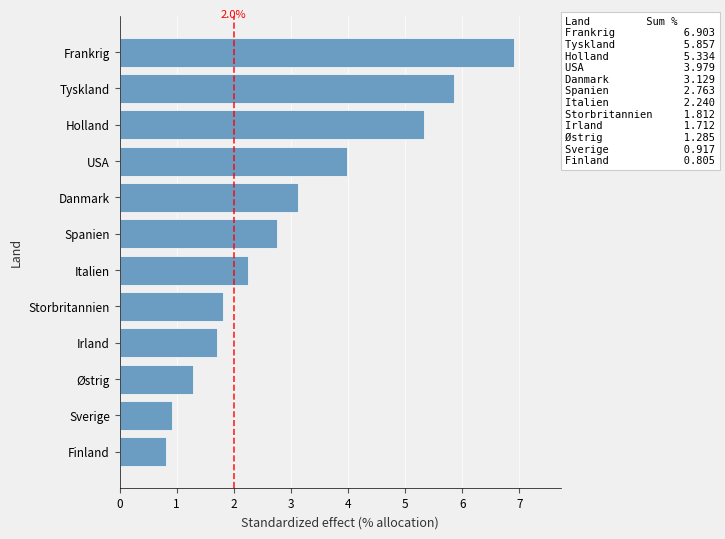

The value at Holland is 3.7. True or false?

False